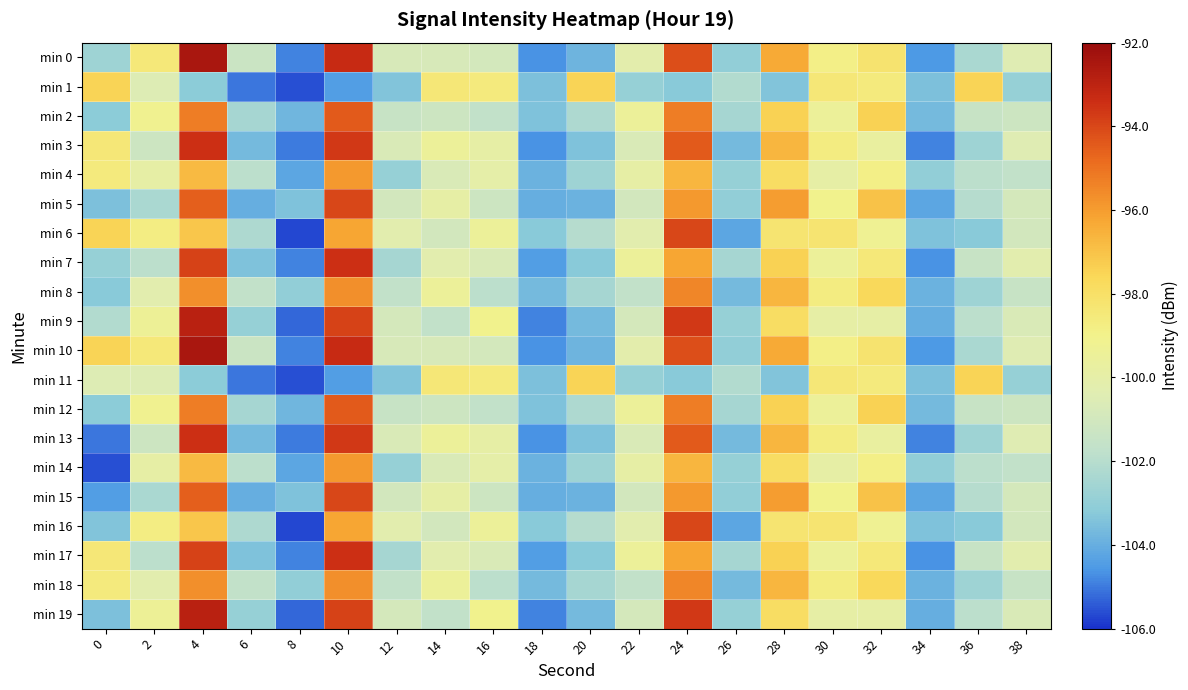

What is the greatest value displayed?

-92.5